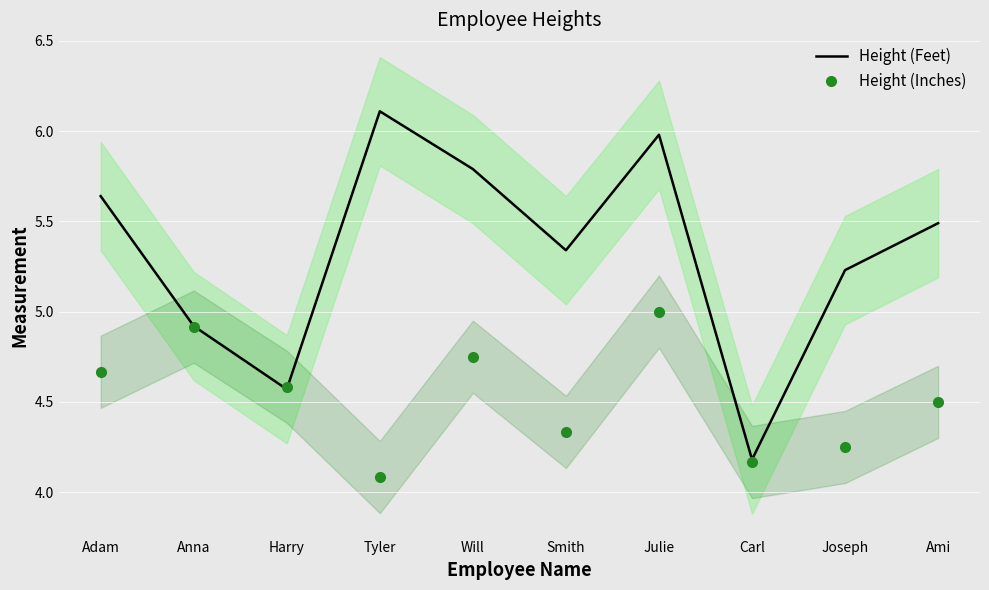

What is the total value across all series at Anna?

9.8